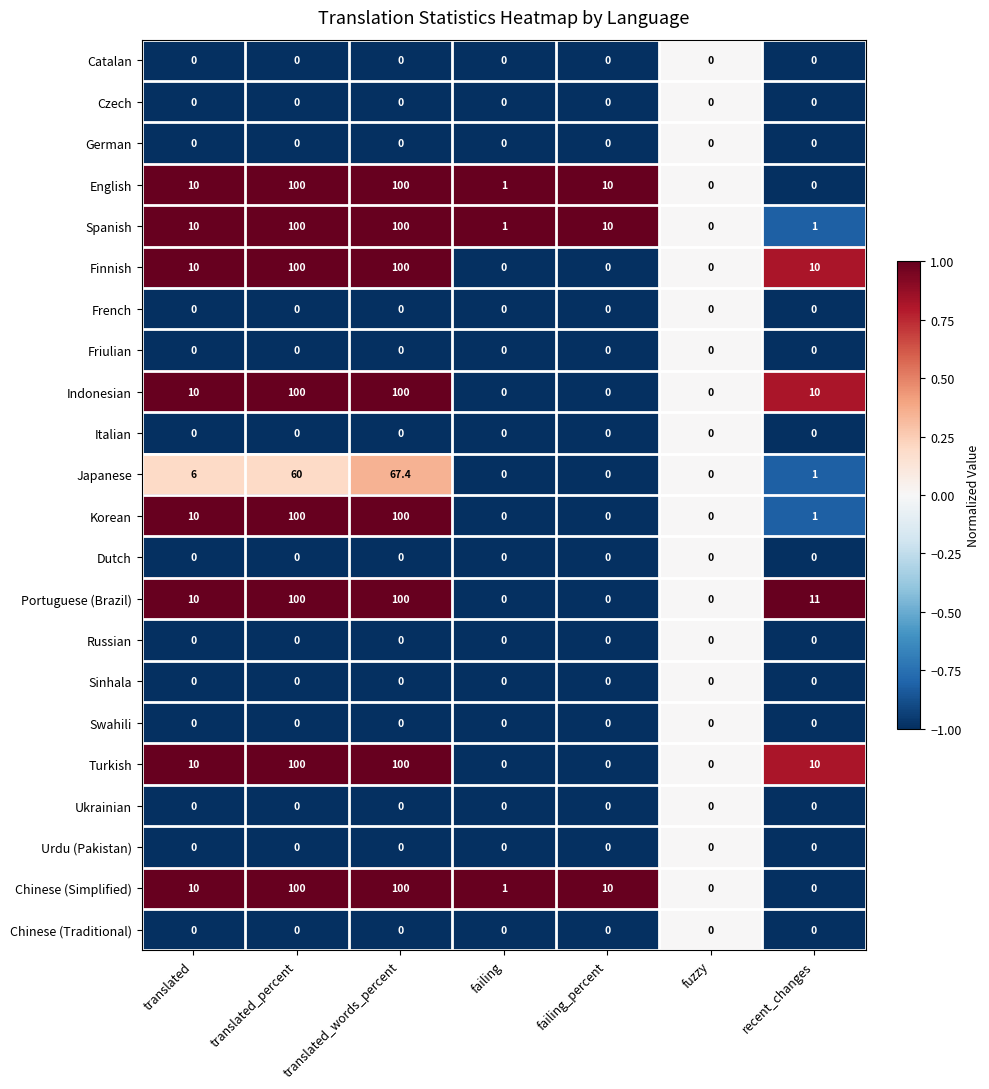

What value does the Japanese series have at translated?

6.0